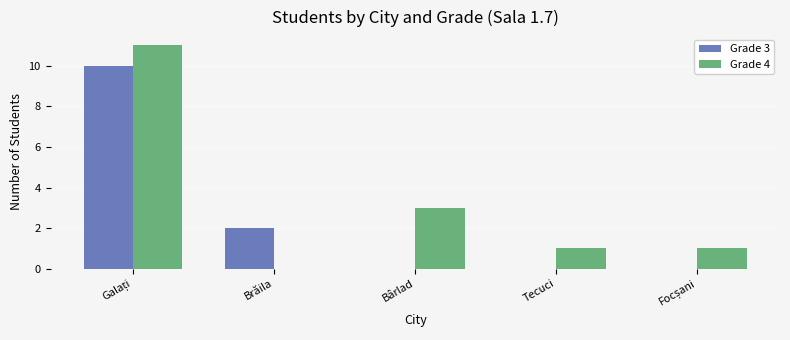

Is it true that Grade 3 equals 0 at Tecuci?

True